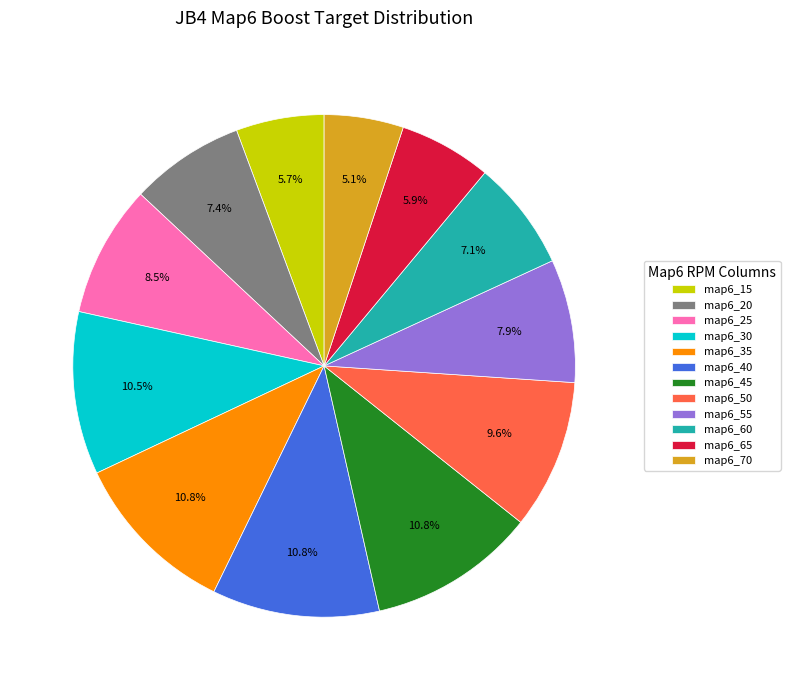

Approximately how many times larger is the value at map6_45 compared to map6_25?

1.3